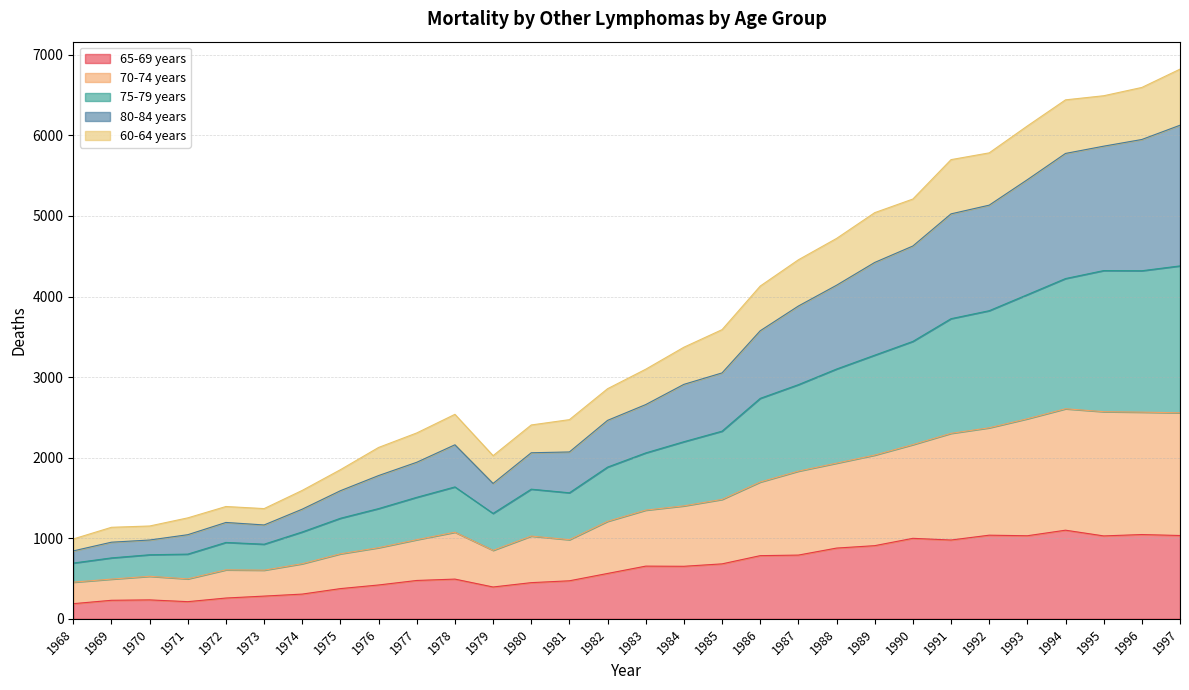

Between 1983 and 1987, which series saw the biggest shift?

80-84 years